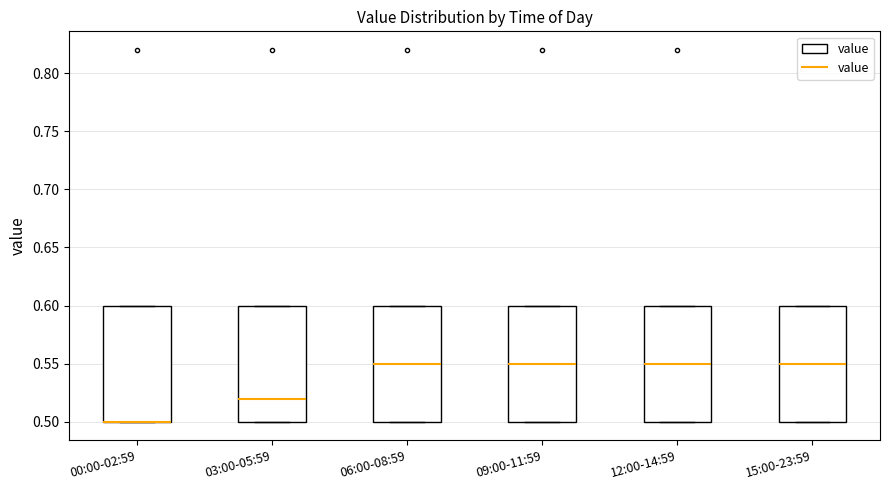

Where is the lower edge of the box for 03:00-05:59 on the y-axis? The values are not printed on the chart, so give them approximately, as read against the axis.

0.50